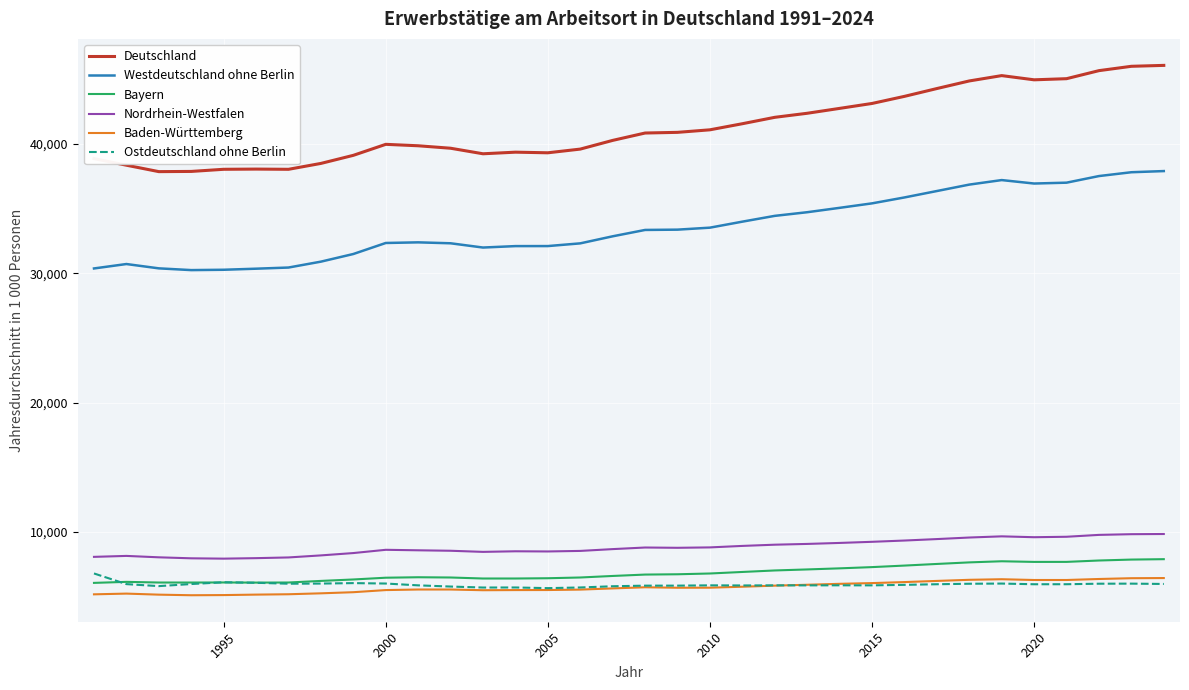

Which series has the largest range (max minus min)?

Deutschland